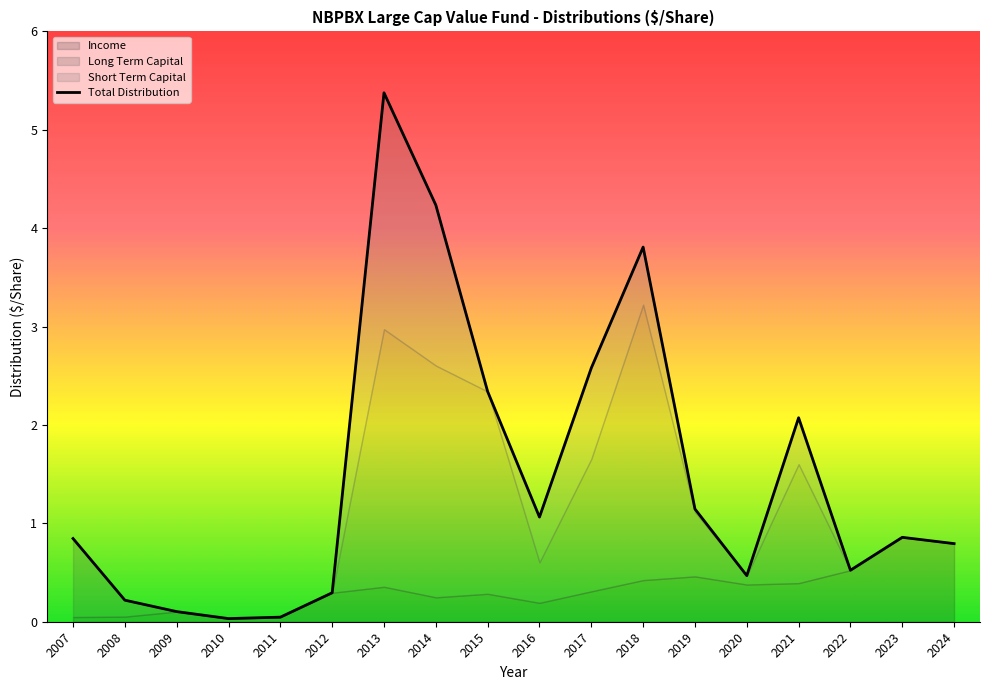

The value at 2008 is 0.2. True or false?

True